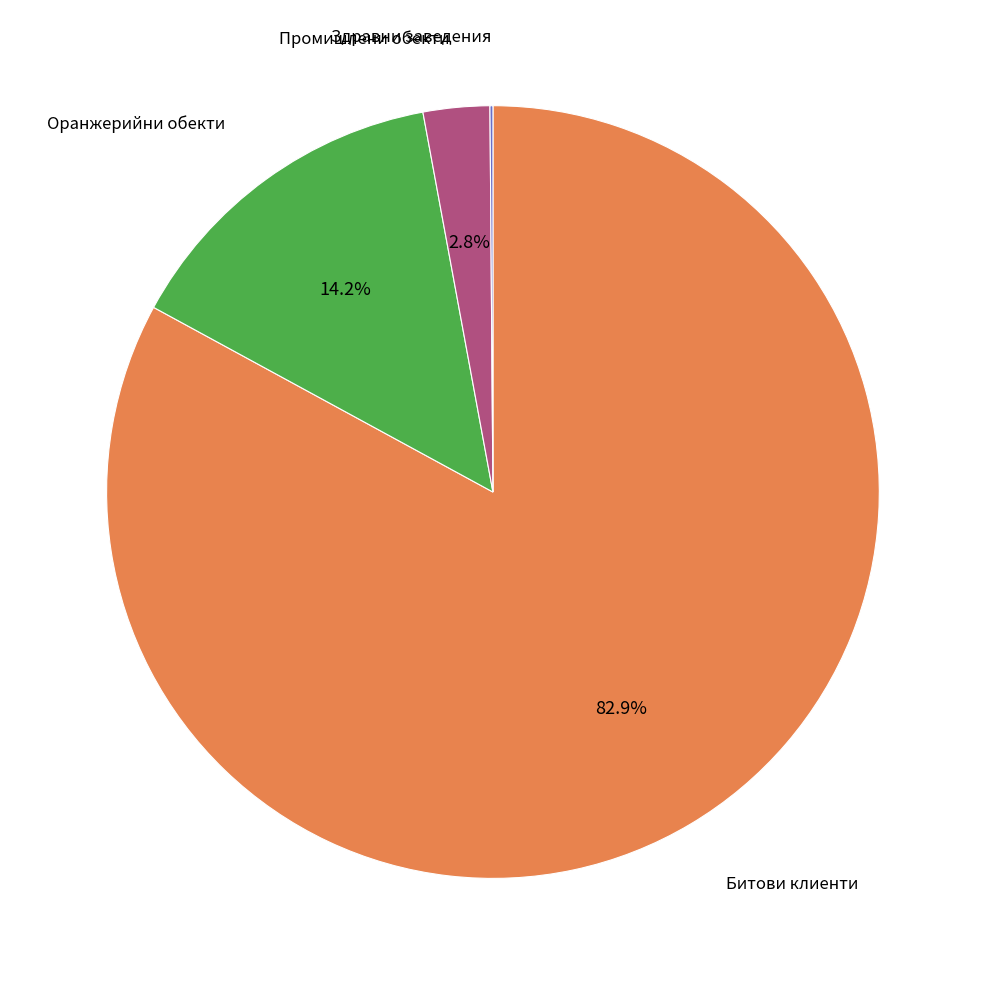

To the nearest percent, what is the difference between the largest and smallest slice percentages?

83%